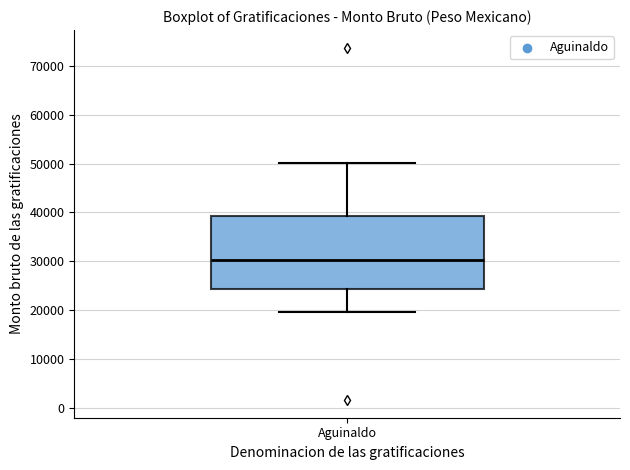

Where is the upper edge of the box for Aguinaldo on the y-axis? The values are not printed on the chart, so give them approximately, as read against the axis.

39000